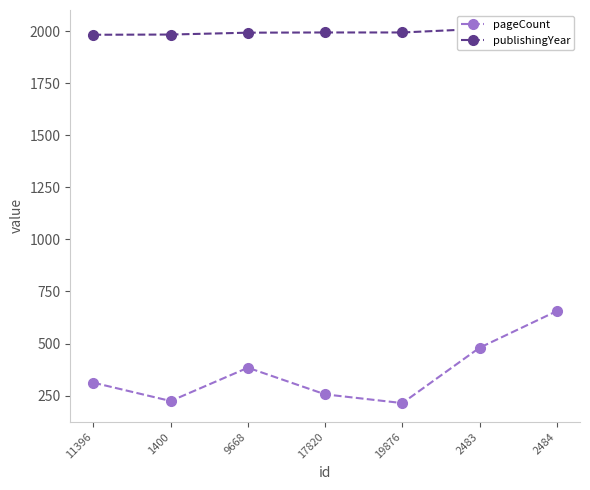

True or false: pageCount and publishingYear intersect in this chart.

False